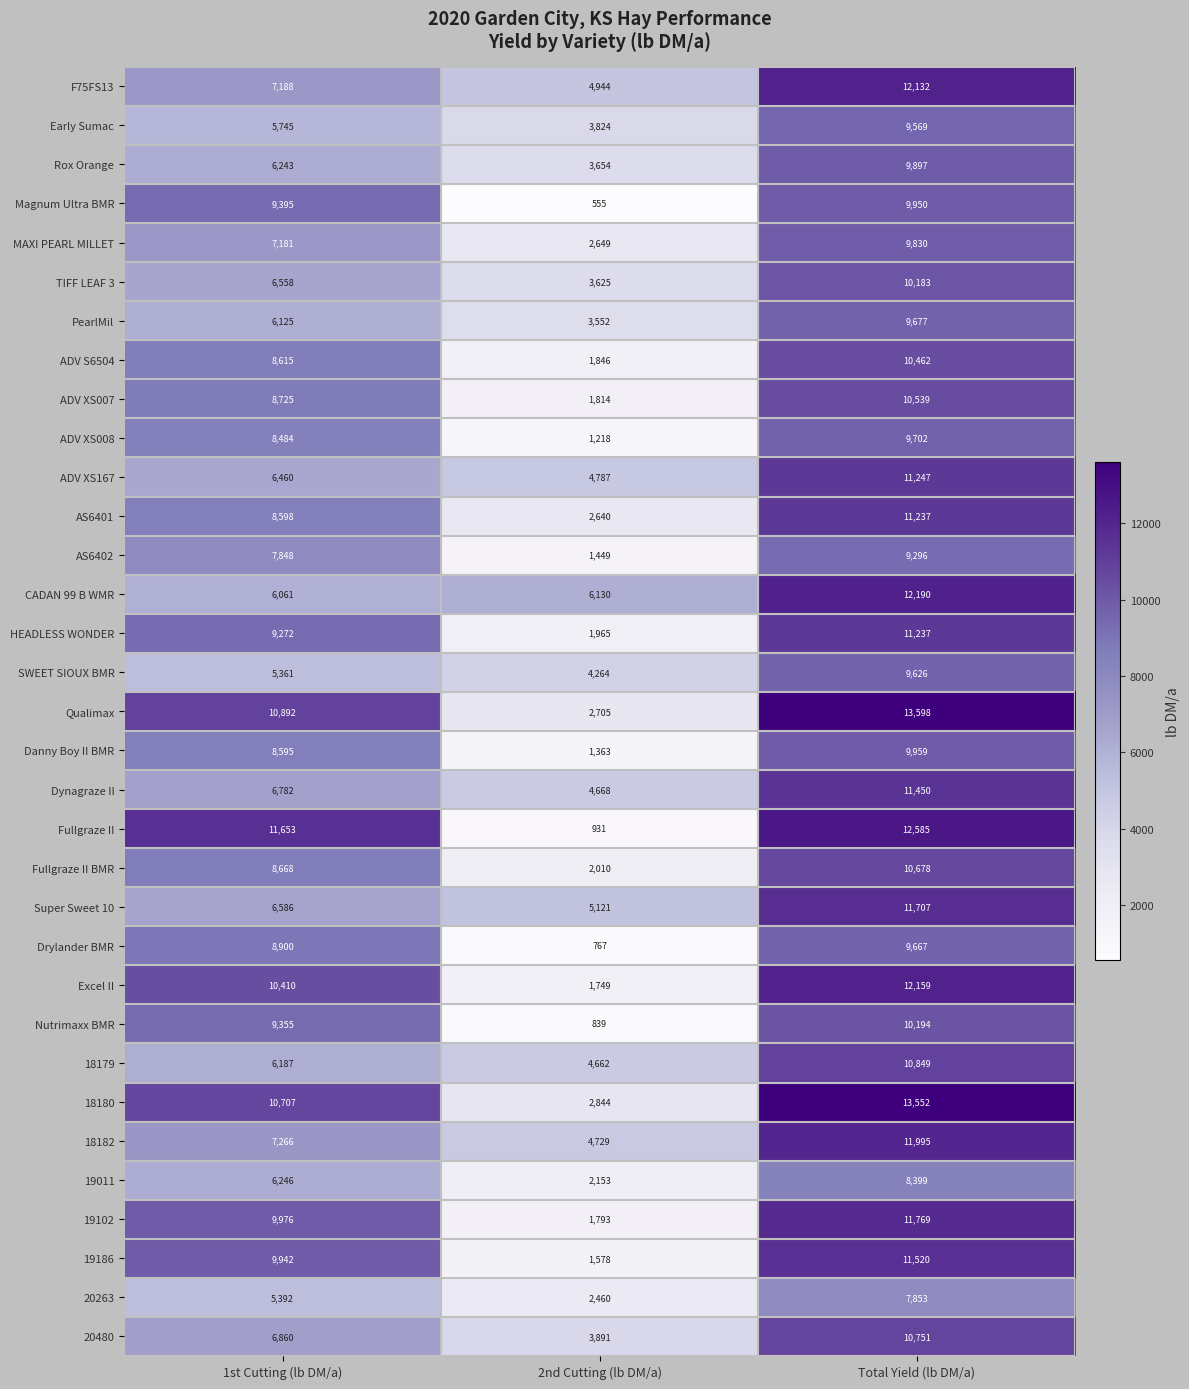

Which label corresponds to the largest value in the chart?

Total Yield (lb DM/a)